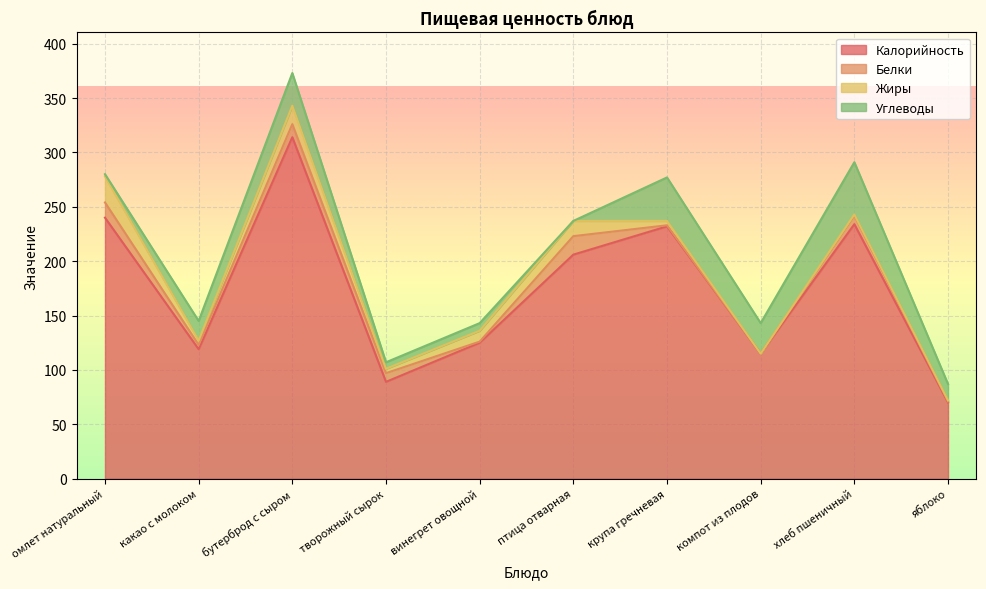

In Калорийность, how many points are higher than both neighbors (excluding endpoints)?

3